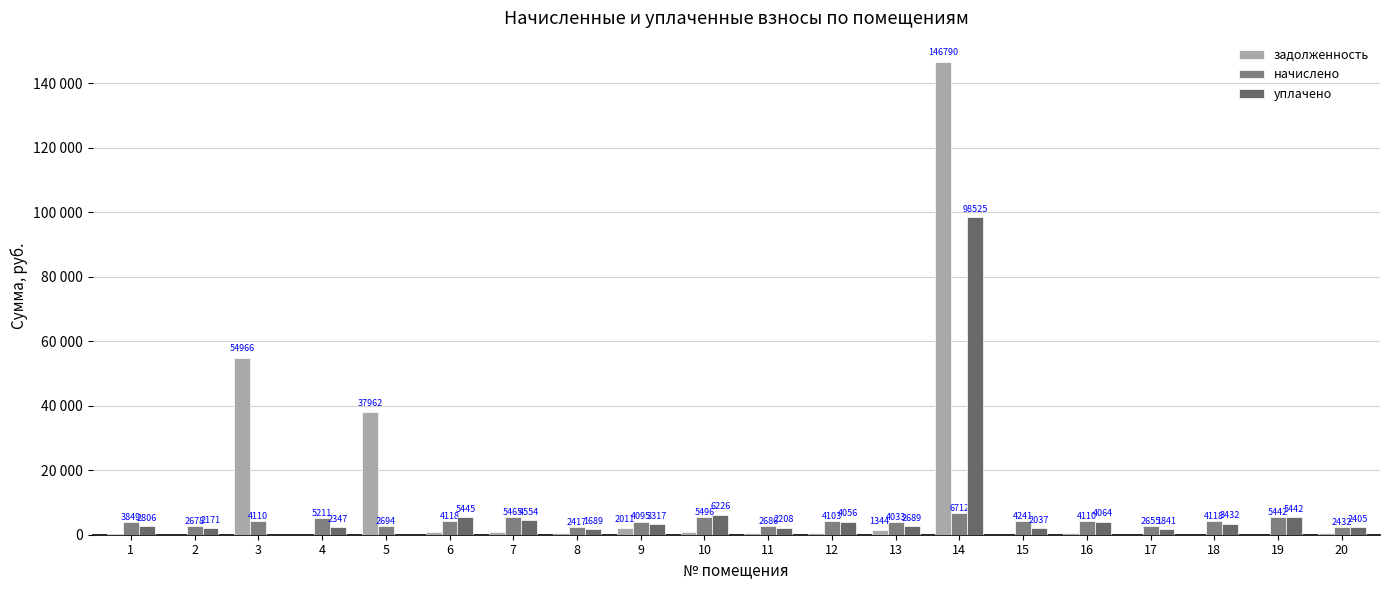

Where does the задолженность series first go above 683?

3